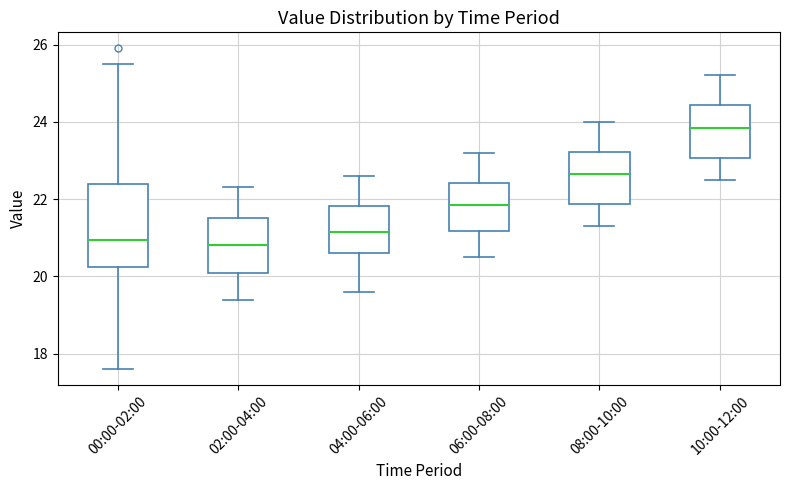

Where does the upper whisker of the box for 06:00-08:00 end on the y-axis? The values are not printed on the chart, so give them approximately, as read against the axis.

23.2